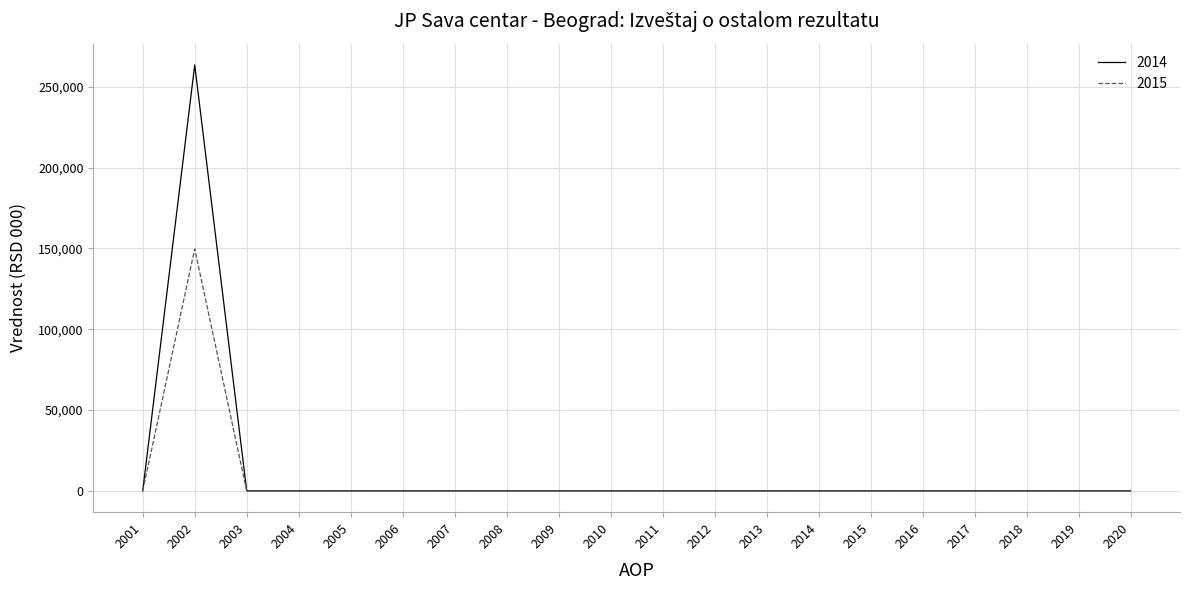

Reading right to left, transcribe all the data shown in this chart.

2014: 0	0	0	0	0	0	0	0	0	0	0	0	0	0	0	0	0	0	263485	0
2015: 0	0	0	0	0	0	0	0	0	0	0	0	0	0	0	0	0	0	149696	0